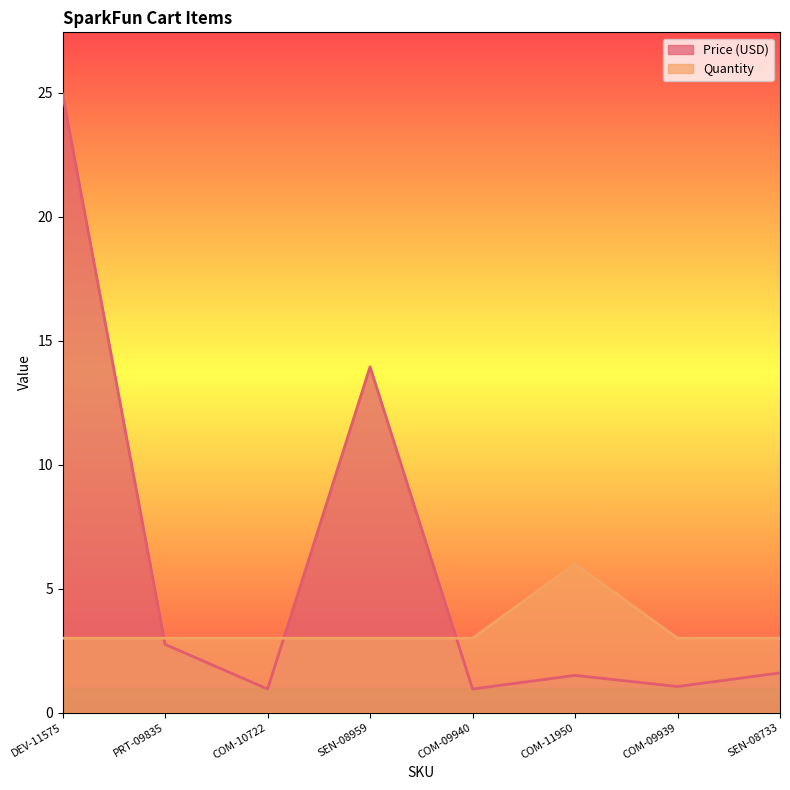

Reading right to left, extract all data points from this chart.

Price (USD): 1.6	1.1	1.5	0.9	13.9	0.9	2.8	24.9
Quantity: 3.0	3.0	6.0	3.0	3.0	3.0	3.0	3.0